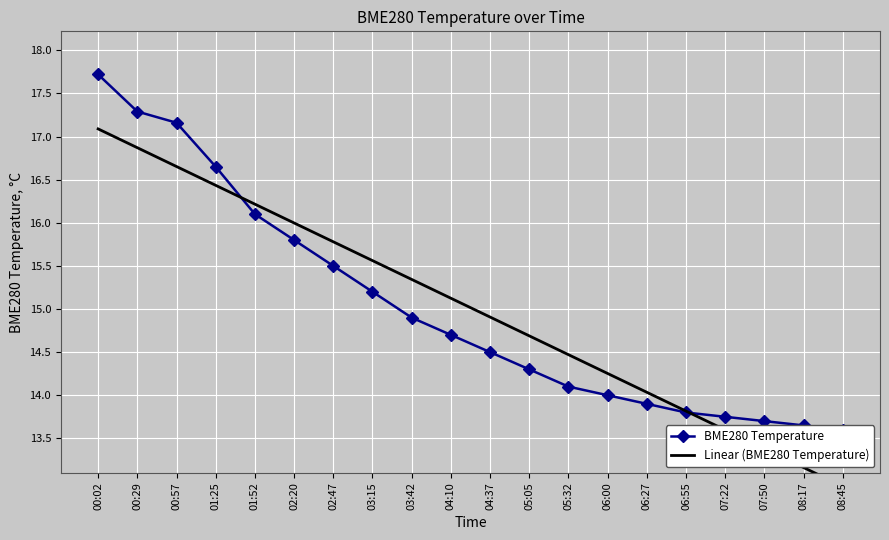

True or false: BME280 Temperature has more than 0 points higher than both neighbors.

False